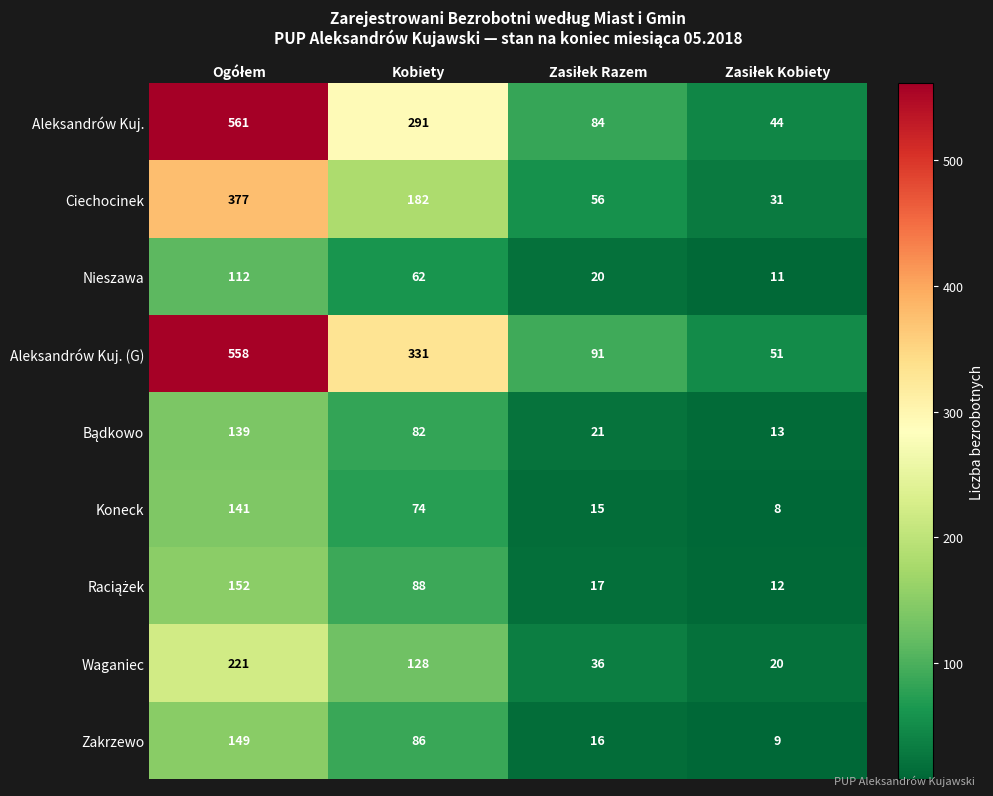

How many data points does each series have?

4